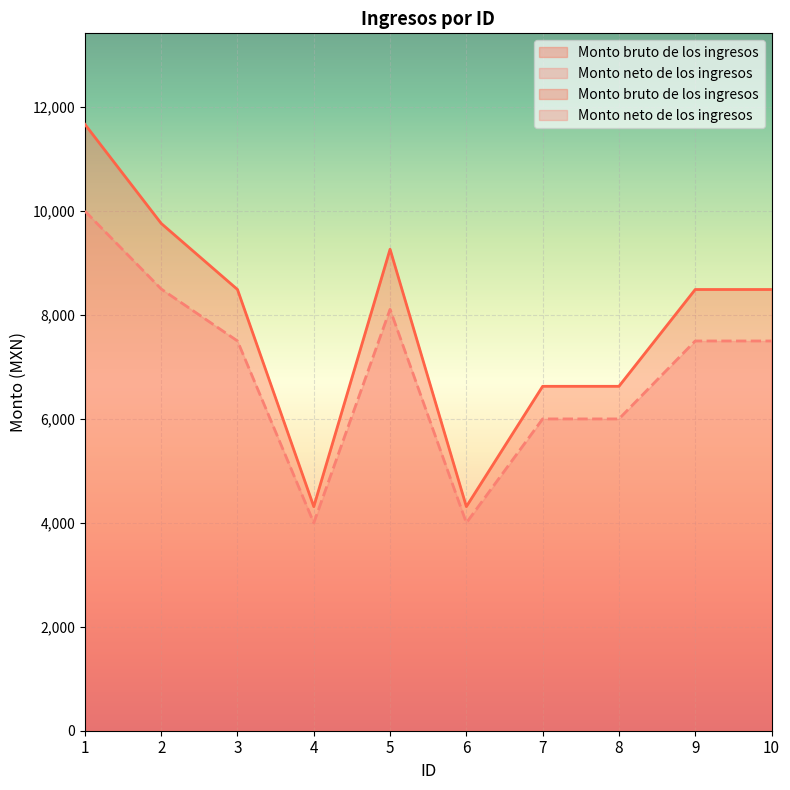

Which series has the largest range (max minus min)?

Monto bruto de los ingresos